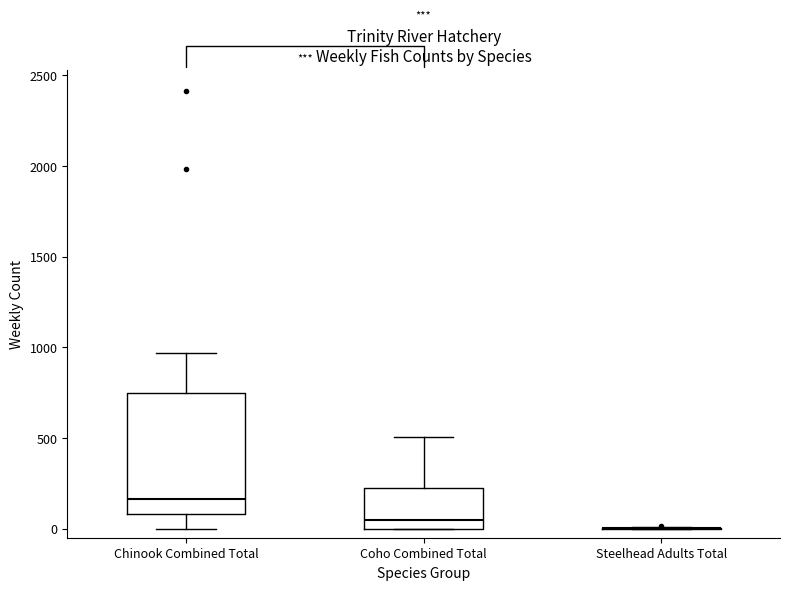

Reading left to right, transcribe this box plot: for each box, give where its median line is, the range the box spans, and where its two whiskers end, as read against the y-axis. The values are not printed on the chart, so give them approximately, as read against the axis.

Chinook Combined Total: median 150, box 100 to 750, whiskers 0 to 950
Coho Combined Total: median 50, box 0 to 200, whiskers 0 to 500
Steelhead Adults Total: box collapsed to a line at 0, whiskers 0 to 0